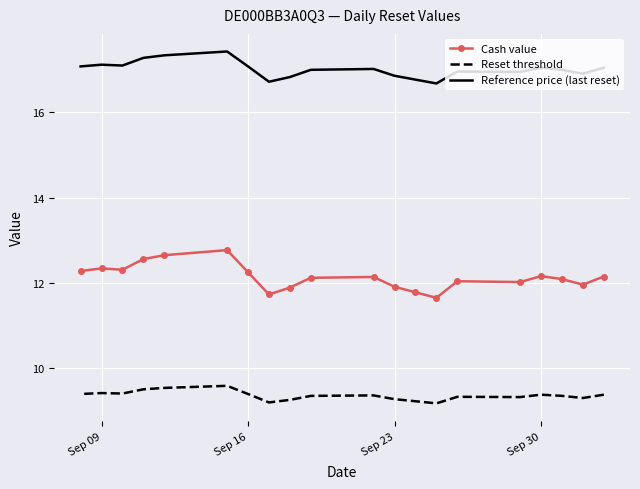

True or false: Cash value and Reference price (last reset) intersect in this chart.

False